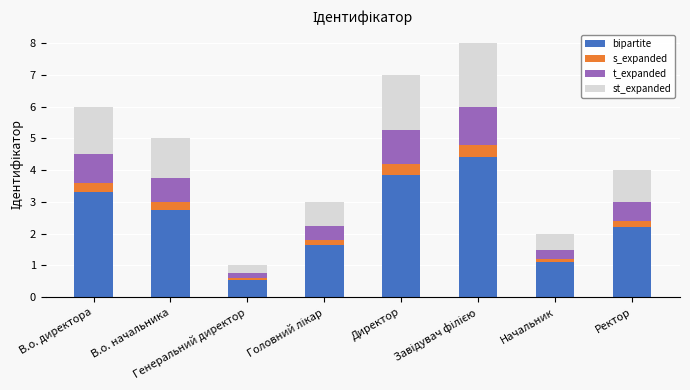

What is the total value across all series at Ректор?

4.0